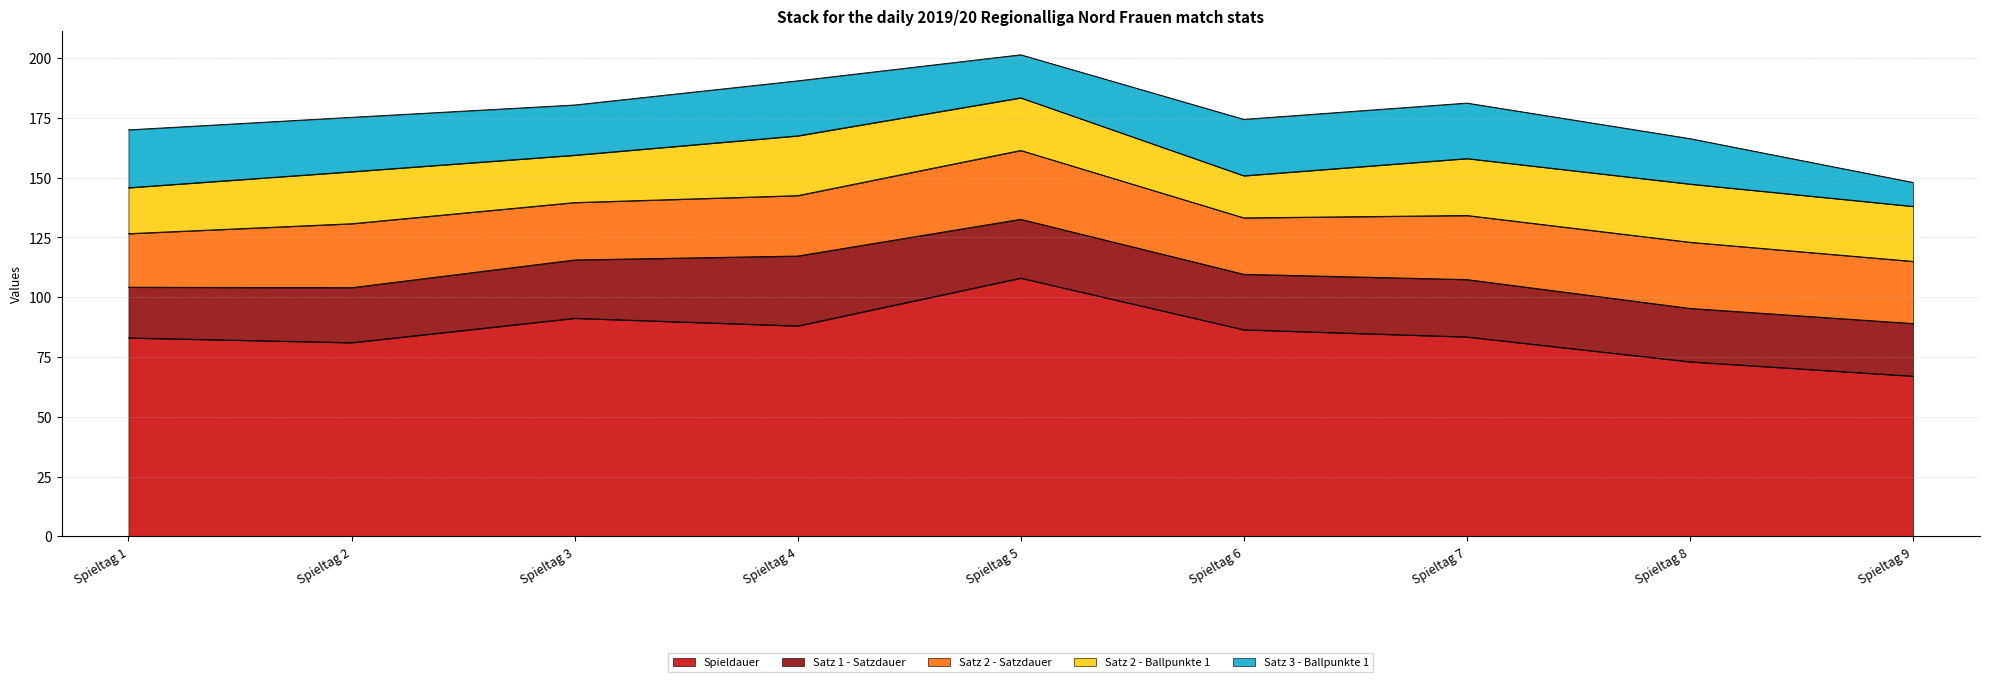

True or false: Spieldauer and Satz 3 - Ballpunkte 1 intersect in this chart.

False